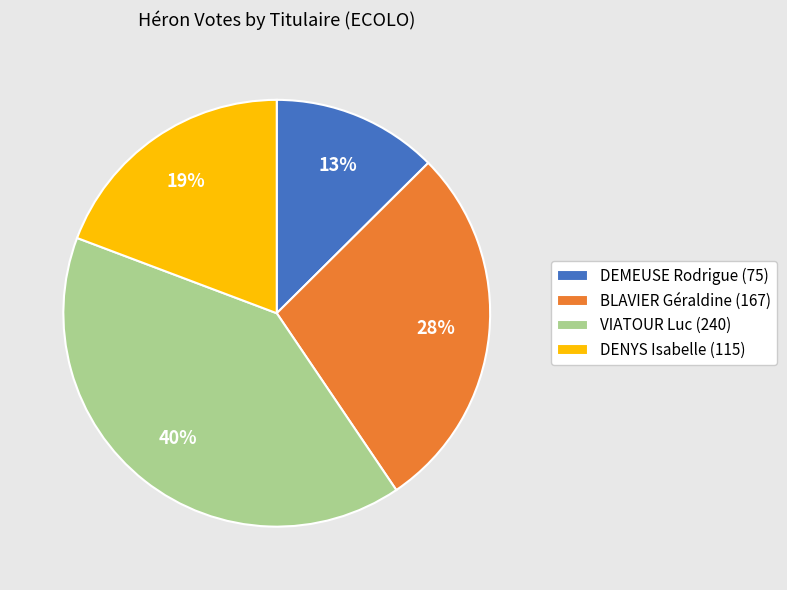

To the nearest percent, what is the average slice percentage?

25%